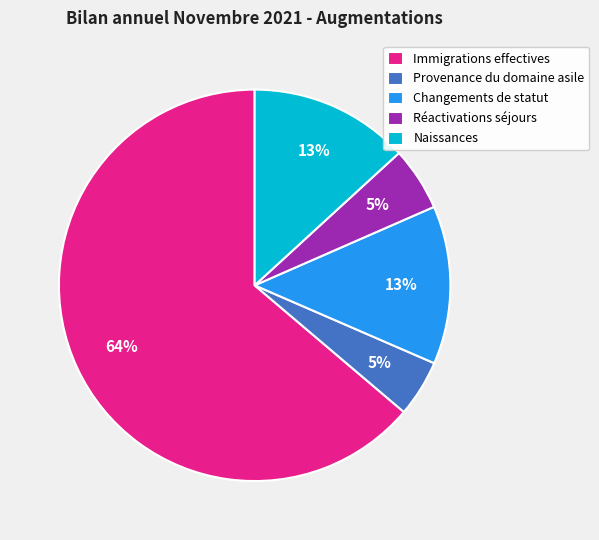

What is the ratio of the value at Naissances to the value at Changements de statut?

1.0